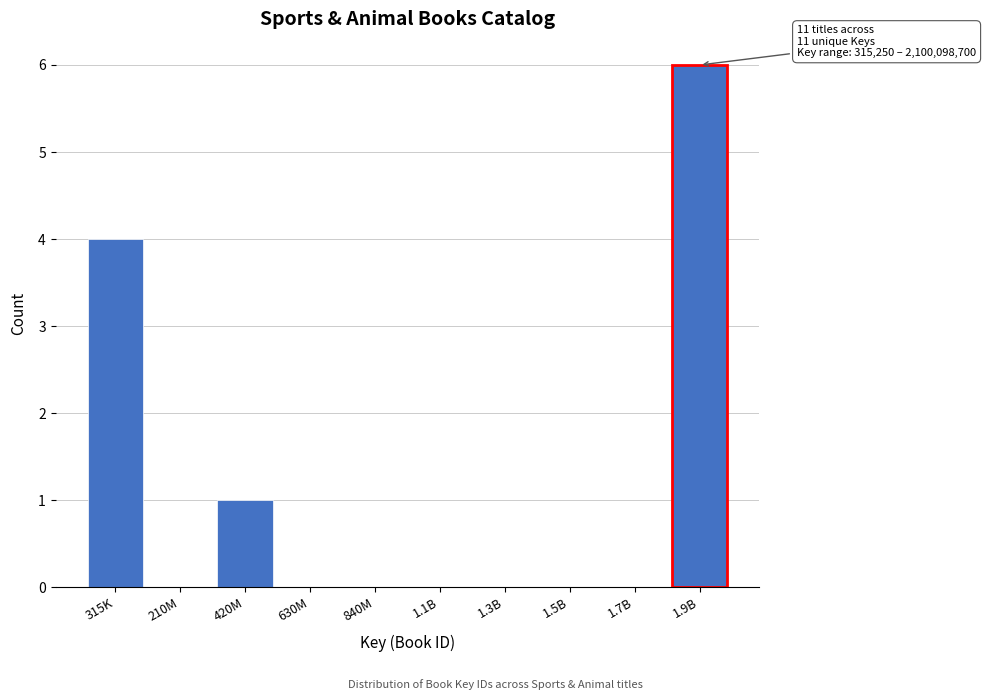

Reading left to right, list all the values displayed in this chart.

315K=4	210M=0	420M=1	630M=0	840M=0	1.1B=0	1.3B=0	1.5B=0	1.7B=0	1.9B=6